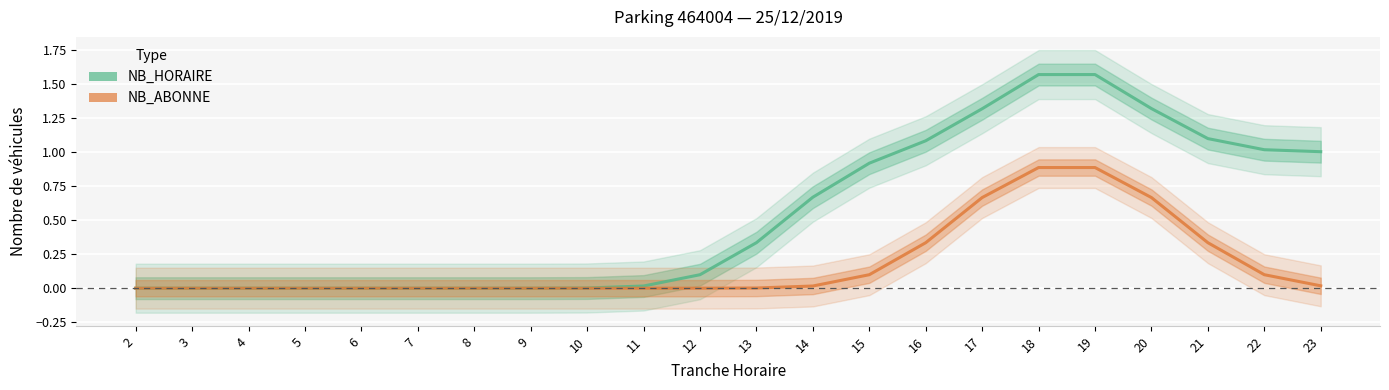

Rank the series by their maximum value, from highest to lowest.

NB_HORAIRE, NB_ABONNE